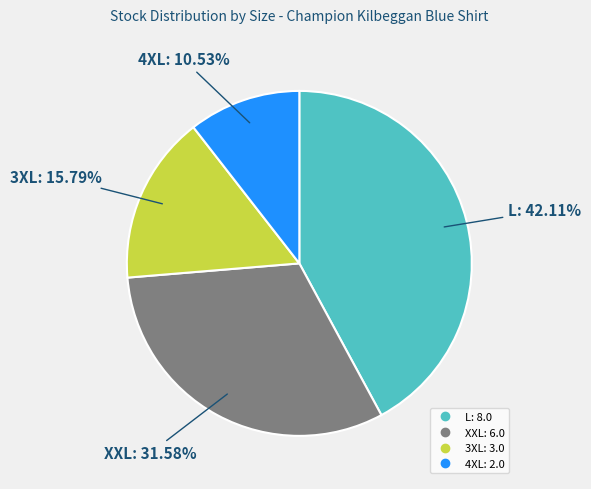

Count the number of slices in the pie.

4